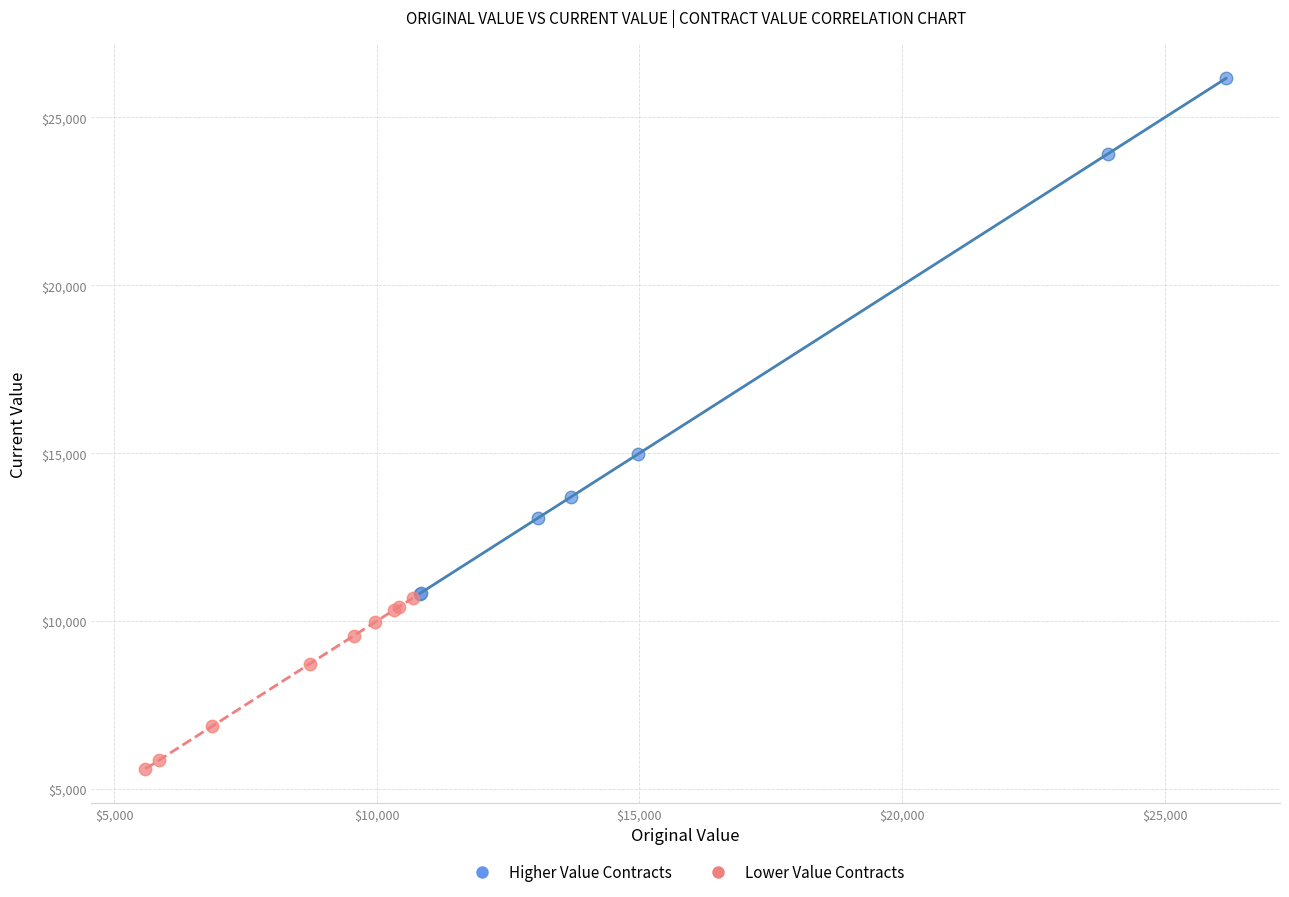

Which series reaches the maximum Y coordinate?

Higher Value Contracts